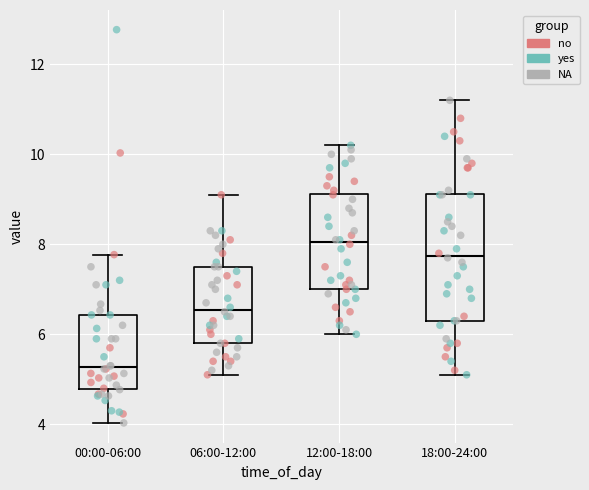

Reading left to right, transcribe this box plot: for each box, give where its median line is, the range the box spans, and where its two whiskers end, as read against the y-axis. The values are not printed on the chart, so give them approximately, as read against the axis.

00:00-06:00: median 5.2, box 4.8 to 6.4, whiskers 4.0 to 7.8
06:00-12:00: median 6.6, box 5.8 to 7.6, whiskers 5.2 to 9.2
12:00-18:00: median 8.0, box 7.0 to 9.2, whiskers 6.0 to 10.2
18:00-24:00: median 7.8, box 6.4 to 9.2, whiskers 5.2 to 11.2